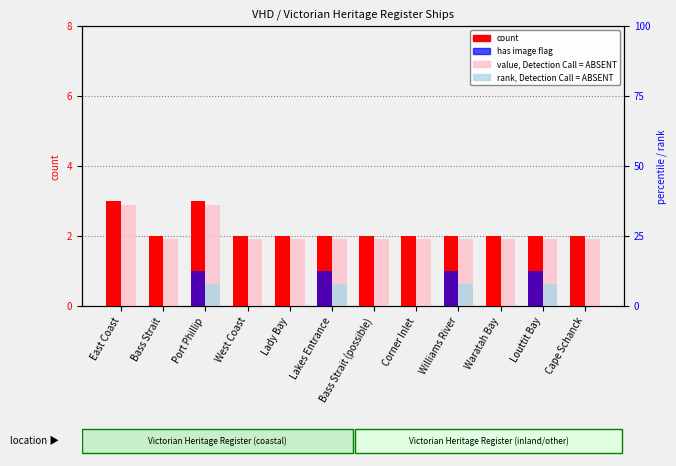

What is the sum of all rank, Detection Call = ABSENT values?

32